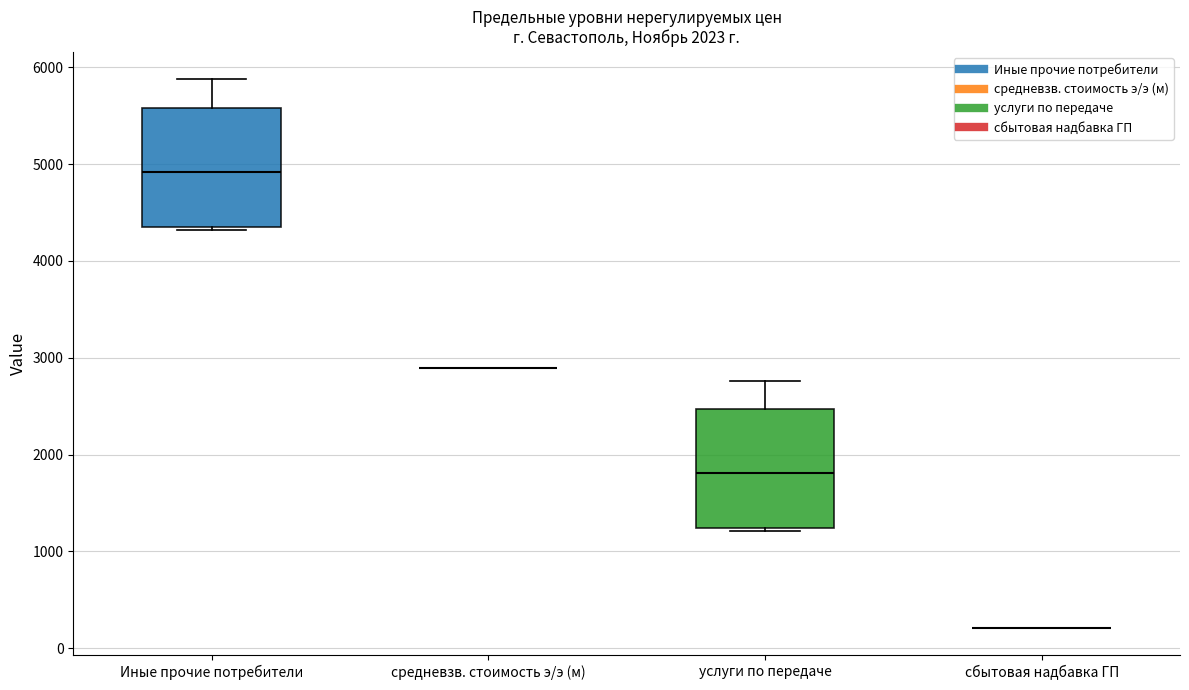

Reading left to right, transcribe this box plot: for each box, give where its median line is, the range the box spans, and where its two whiskers end, as read against the y-axis. The values are not printed on the chart, so give them approximately, as read against the axis.

Иные прочие потребители: median 4900, box 4400 to 5600, whiskers 4300 to 5900
средневзв. стоимость э/э (м): box collapsed to a line at 2900, whiskers 2900 to 2900
услуги по передаче: median 1800, box 1200 to 2500, whiskers 1200 (just below the box's lower edge) to 2800
сбытовая надбавка ГП: box collapsed to a line at 200, whiskers 200 to 200